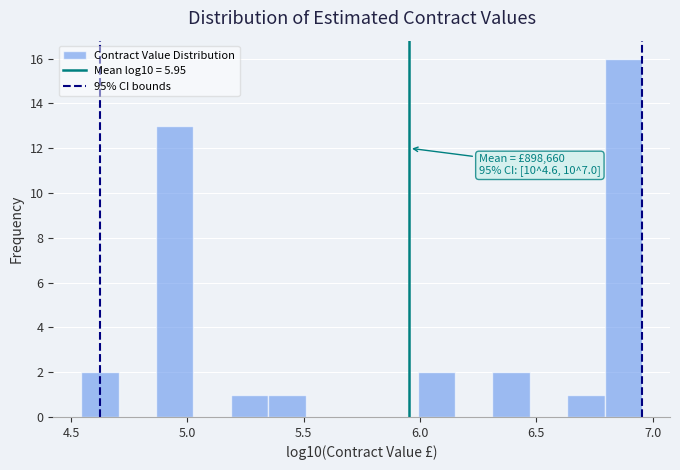

Around what value on the x-axis is the tallest bar? Give the approximate position of its centre, as read against the axis.

6.85